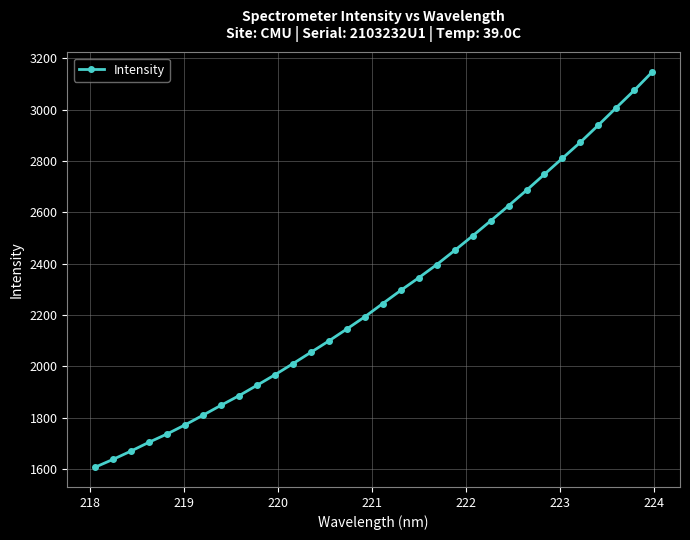

What is the value of the 15th point from the left?

2145.7